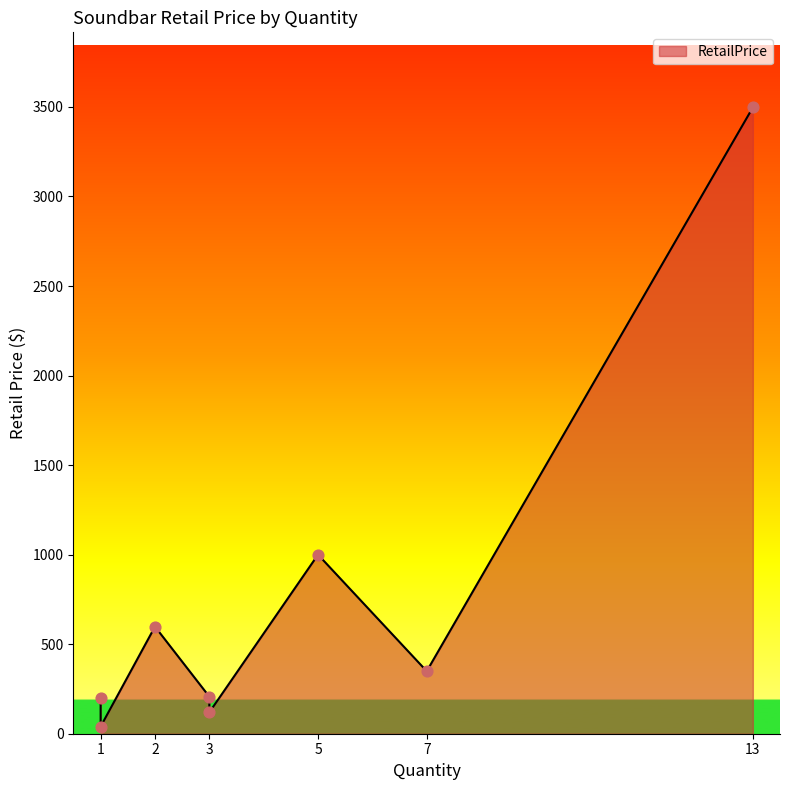

What is the change in value from 5 to 1?

-960.1